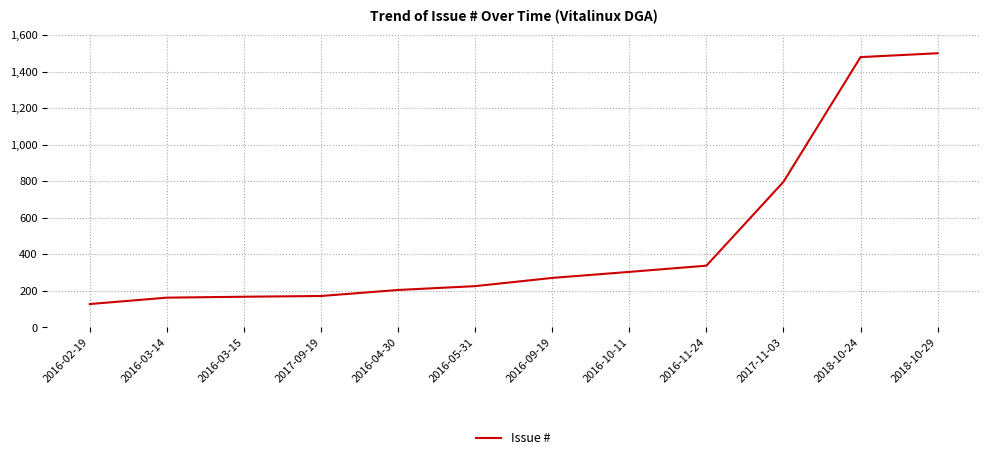

What is the sum of all values?

5741